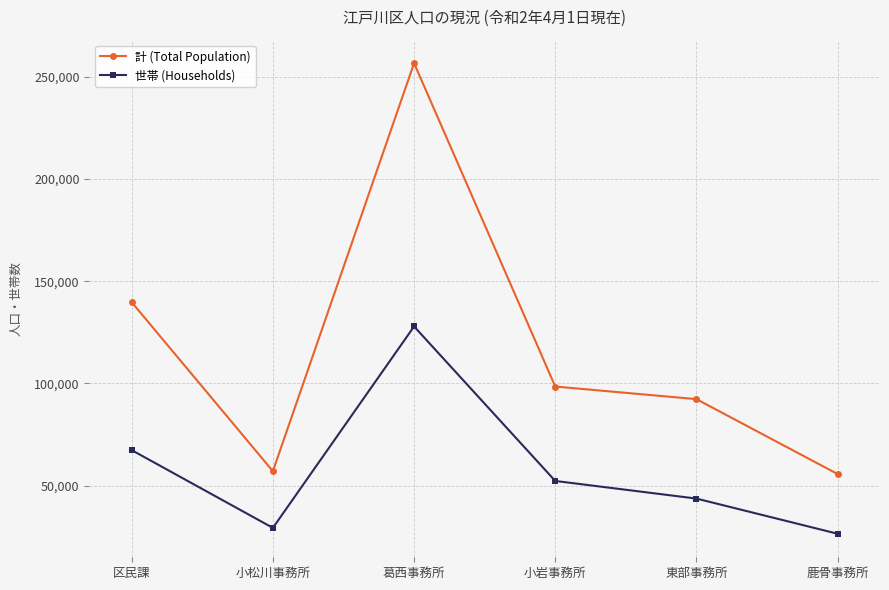

Which series changed the most between 区民課 and 小岩事務所?

計 (Total Population)